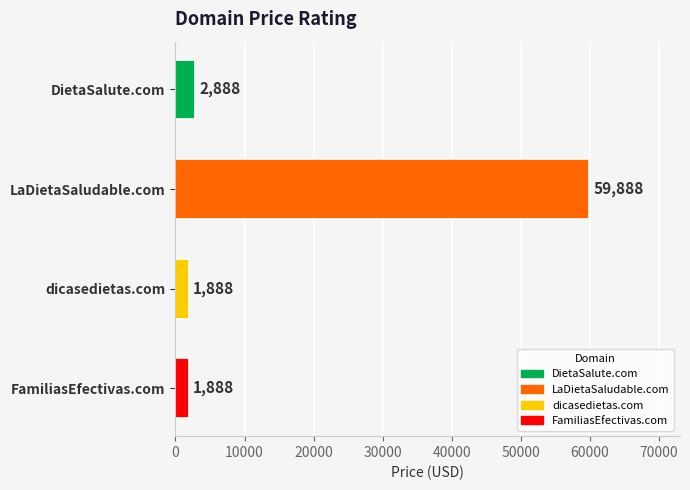

What is the minimum value shown in the chart?

1888